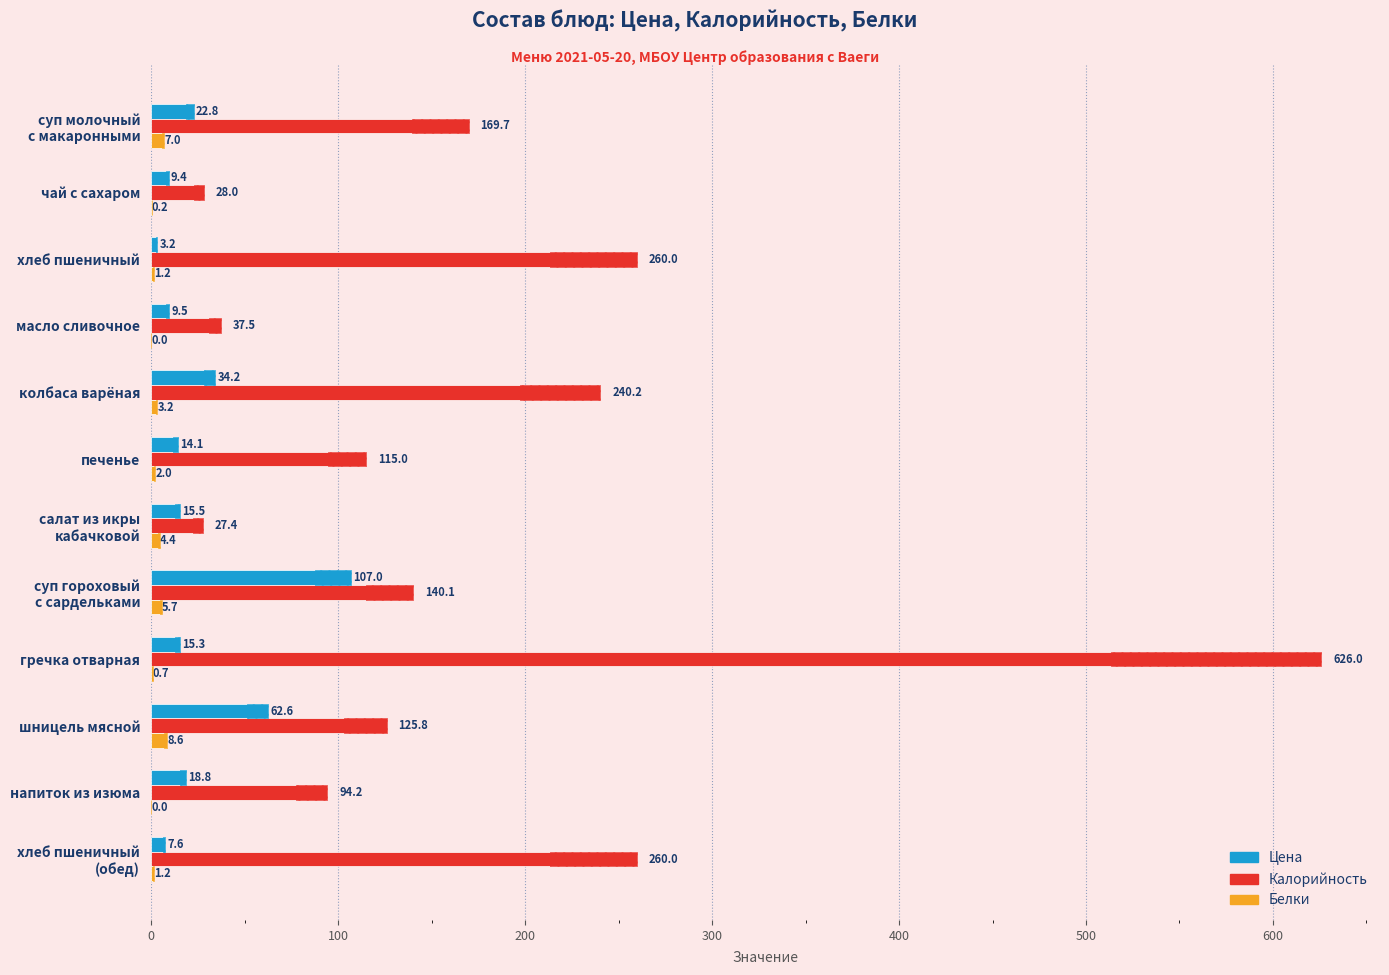

What is the difference between the maximum and minimum values in the Белки series?

8.6